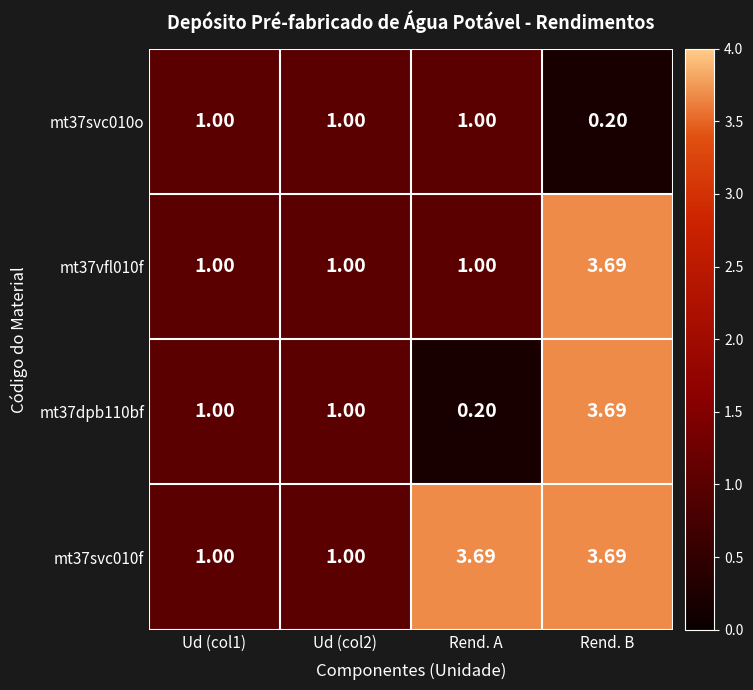

How many series are shown in this chart?

4